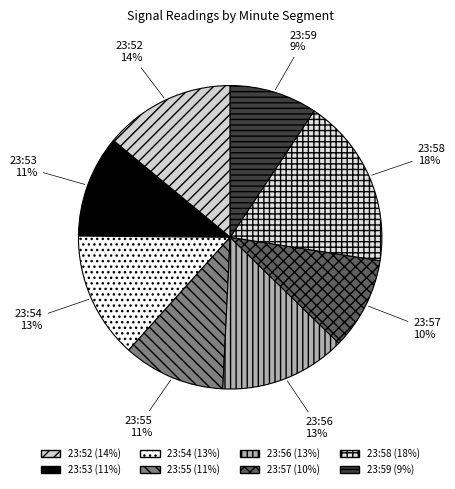

How many slices are in this pie chart?

8